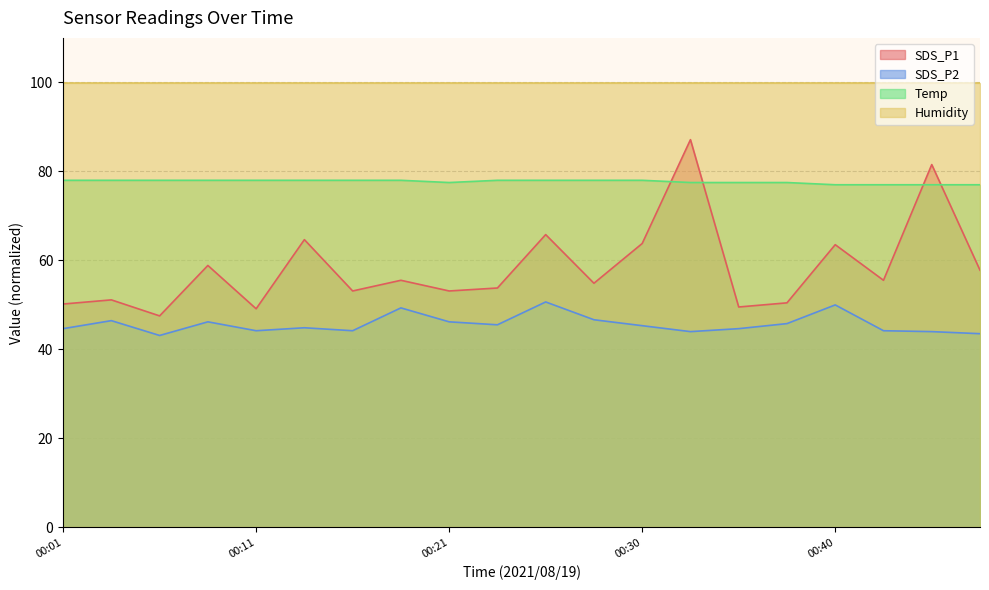

Does the chart display data point markers on the line(s)?

No